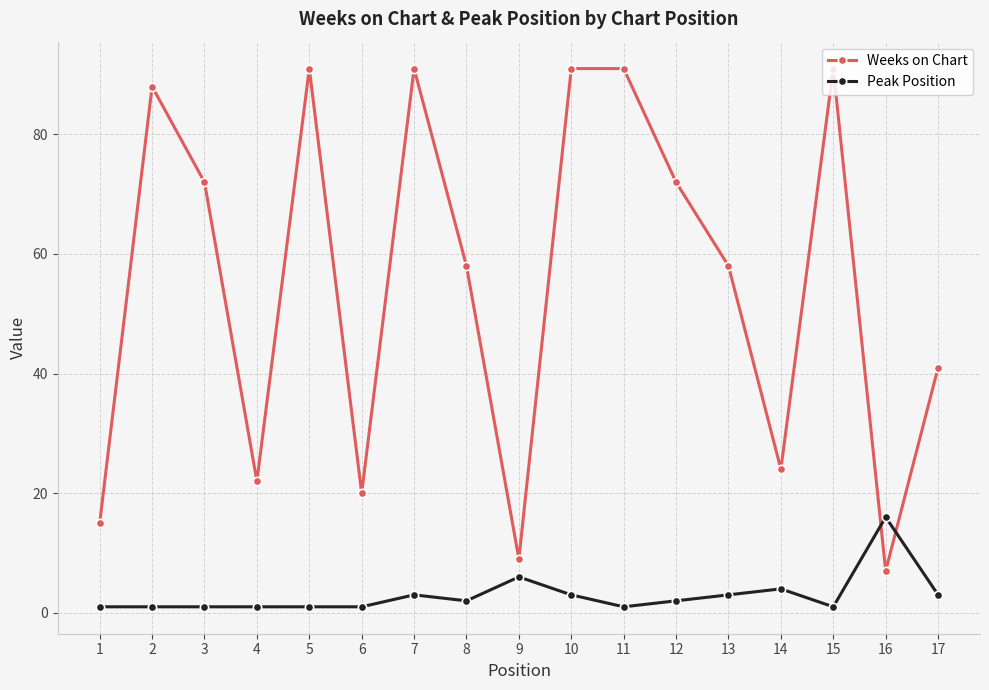

Is this an area chart (filled region under the line)?

No